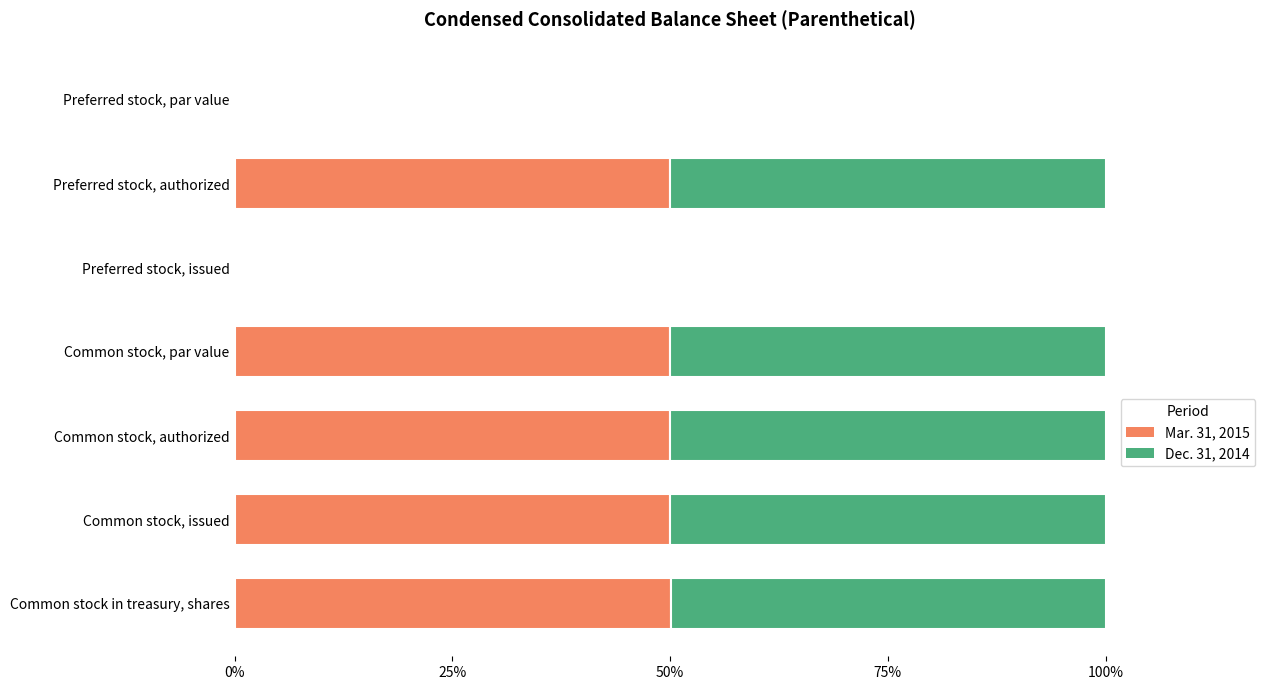

What is the sum of the Mar. 31, 2015 values at Common stock in treasury, shares and Preferred stock, issued?

50.2